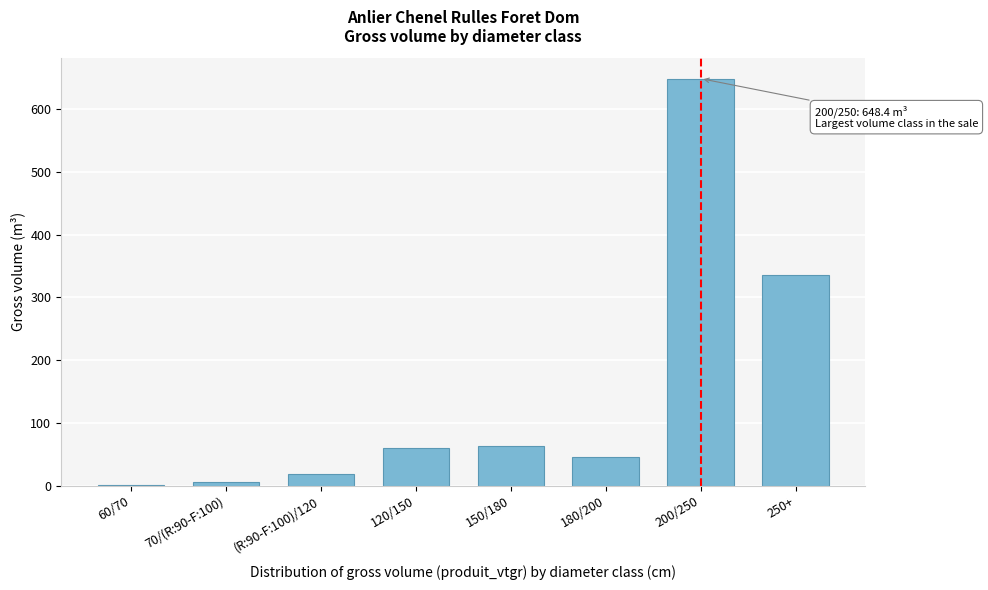

Where is the data nearest to the value 324?

250+